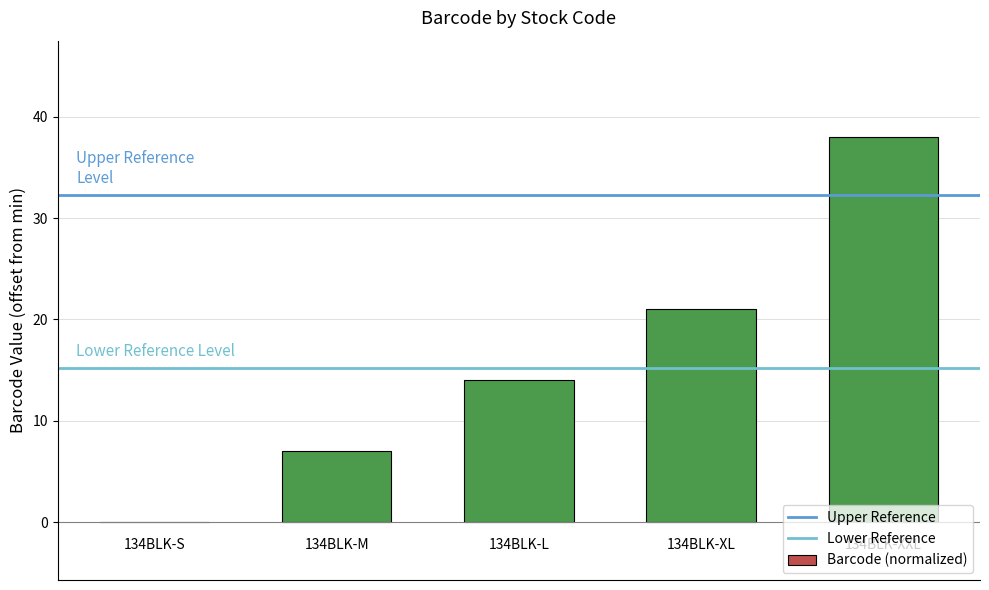

What is the sum of all values?

80